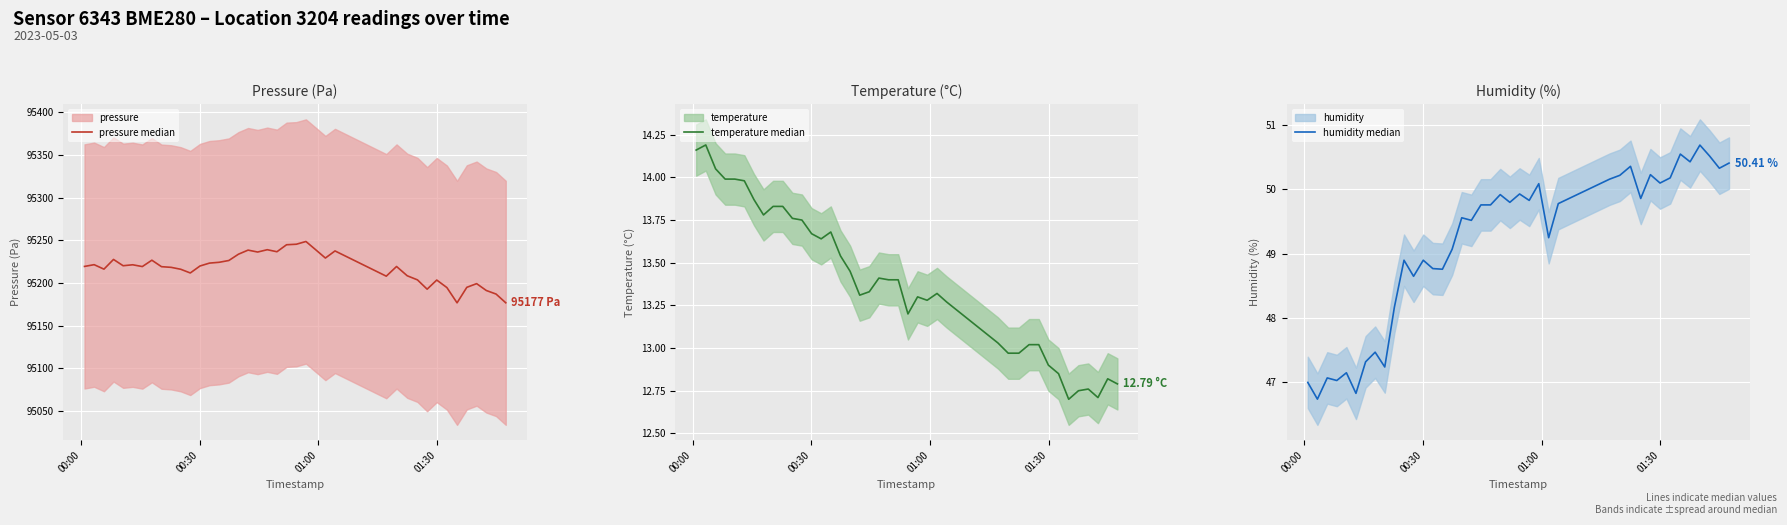

True or false: pressure median and humidity median intersect in this chart.

False